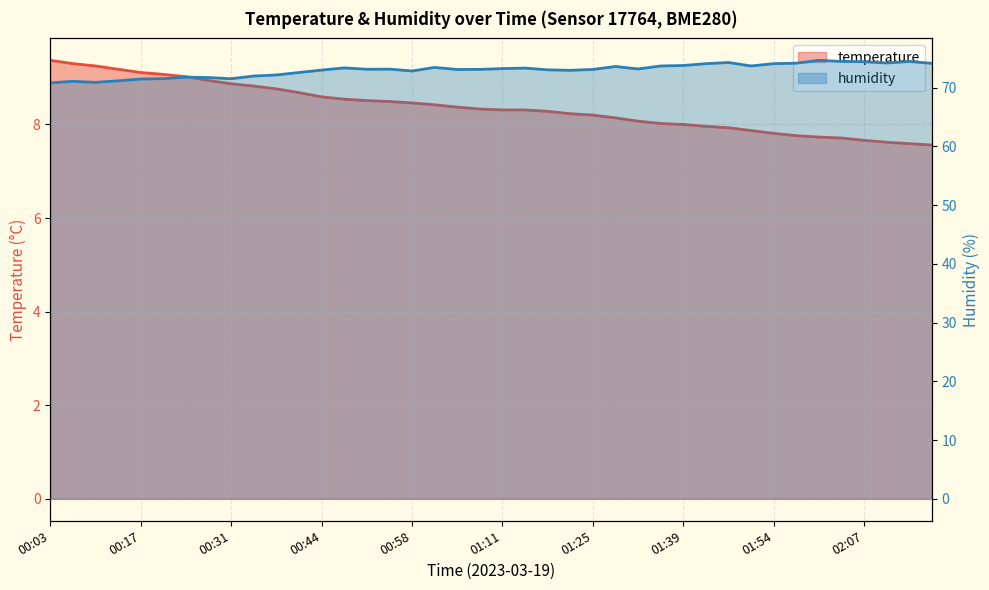

Reading left to right, transcribe all the data shown in this chart.

temperature: 9.4	9.3	9.2	9.2	9.1	9.1	9.0	8.9	8.9	8.8	8.8	8.7	8.6	8.5	8.5	8.5	8.5	8.4	8.4	8.3	8.3	8.3	8.3	8.2	8.2	8.1	8.1	8.0	8.0	8.0	7.9	7.9	7.8	7.8	7.7	7.7	7.7	7.6	7.6	7.6
humidity: 70.8	71.1	70.9	71.2	71.5	71.5	71.8	71.7	71.5	72.0	72.2	72.6	73.0	73.3	73.1	73.1	72.8	73.4	73.1	73.1	73.2	73.3	73.0	72.9	73.1	73.6	73.2	73.7	73.8	74.1	74.3	73.7	74.1	74.2	74.6	74.5	74.4	74.2	74.5	74.1